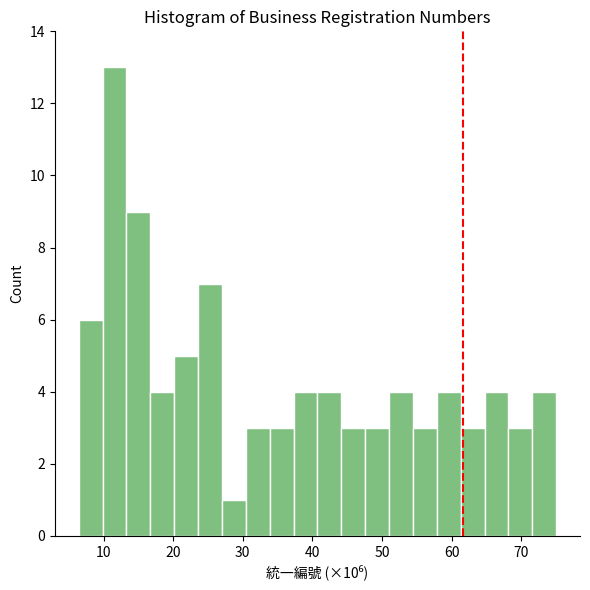

Read against the x-axis, roughly where is the centre of the tallest bar?

12